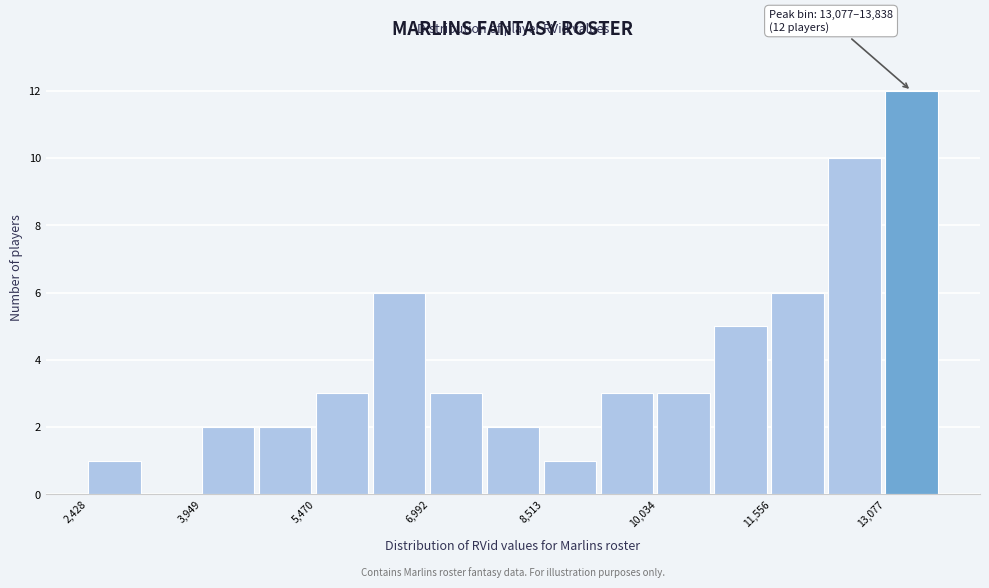

Around what value on the x-axis is the tallest bar? Give the approximate position of its centre, as read against the axis.

13400